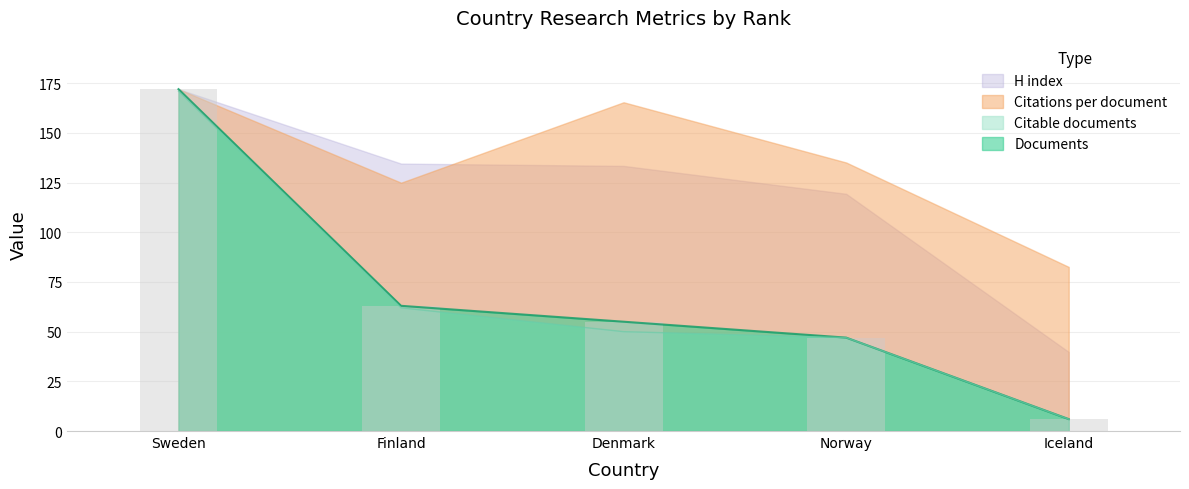

Reading left to right, extract all data points from this chart.

Documents: Sweden=172	Finland=63	Denmark=55	Norway=47	Iceland=6
Citable documents: Sweden=171	Finland=62	Denmark=50	Norway=47	Iceland=6